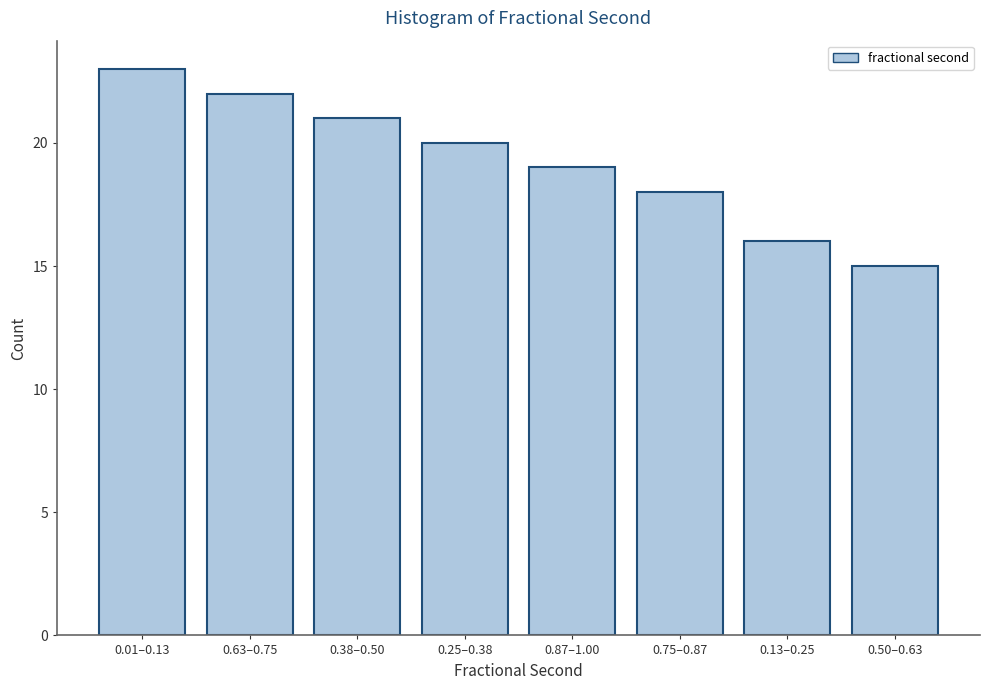

Reading left to right, what are all the values shown in this chart?

23	22	21	20	19	18	16	15